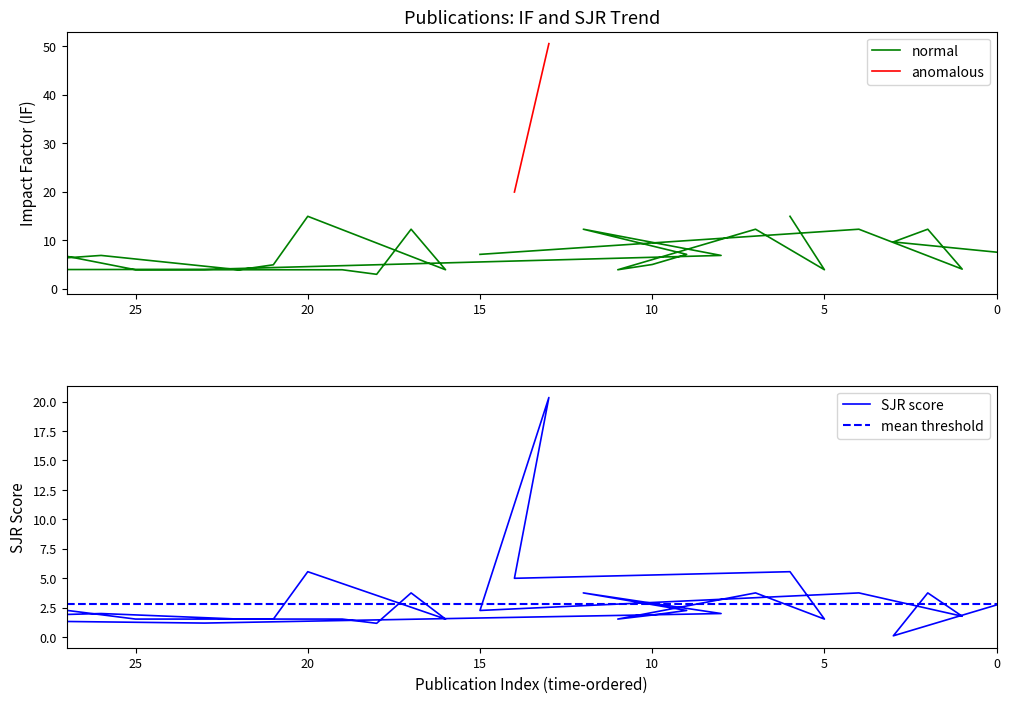

At which category does the chart reach its minimum across all series?

3